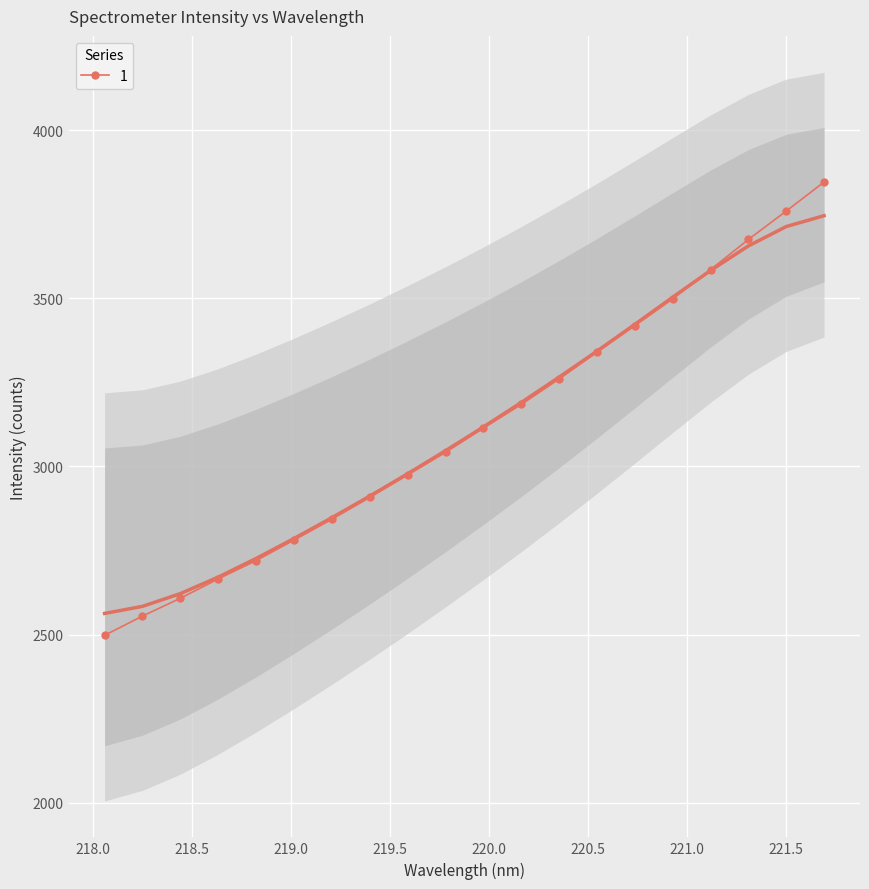

What is the lowest value of the 1 series?

2498.0